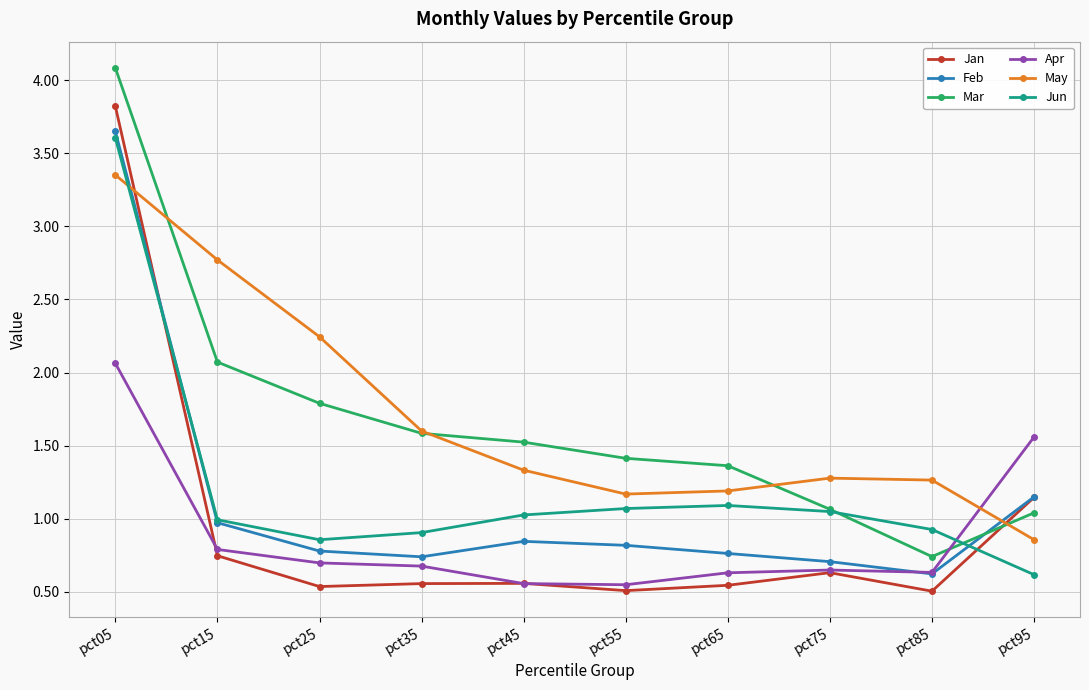

List the series in order of their peak value, highest first.

Mar, Jan, Feb, Jun, May, Apr